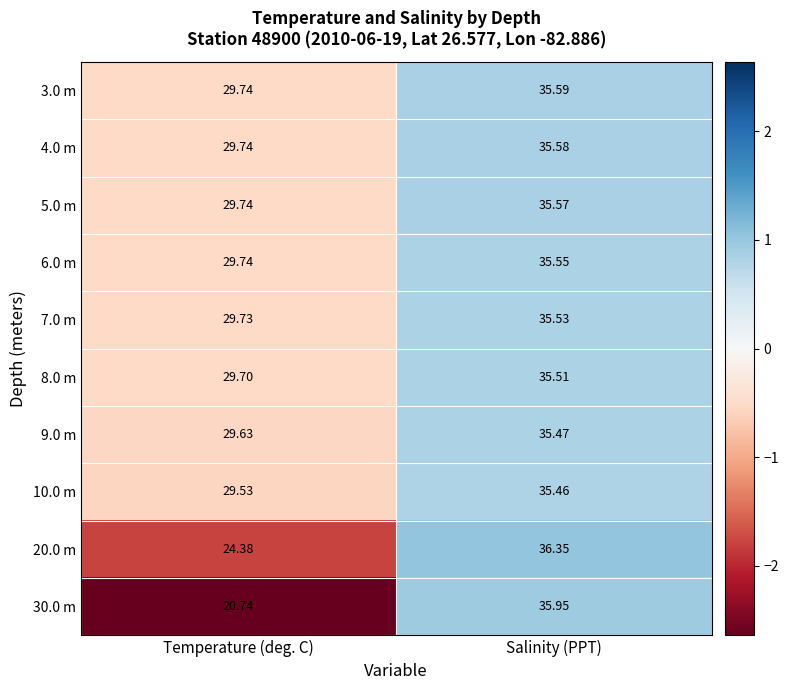

How many values in the 6.0 m series exceed 35?

1